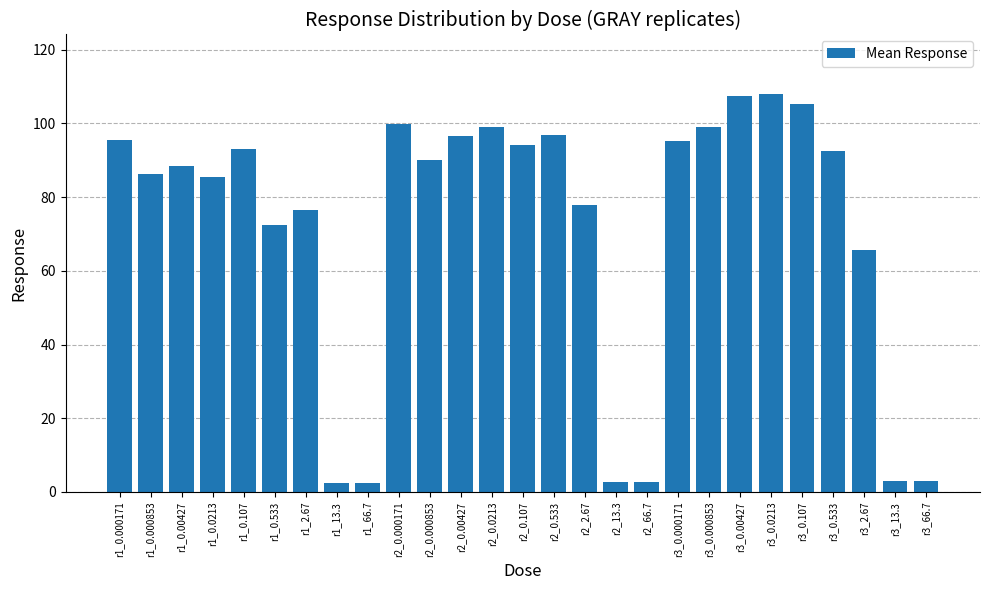

What position from the left is r3_0.107?

23